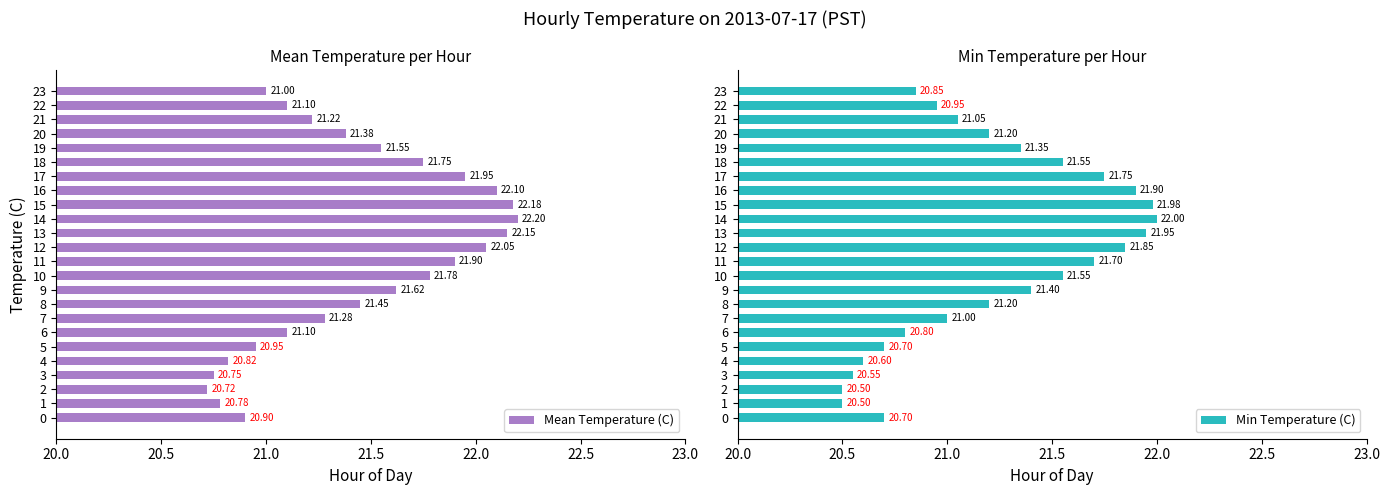

What is the sum of all Mean Temperature (C) values?

514.7